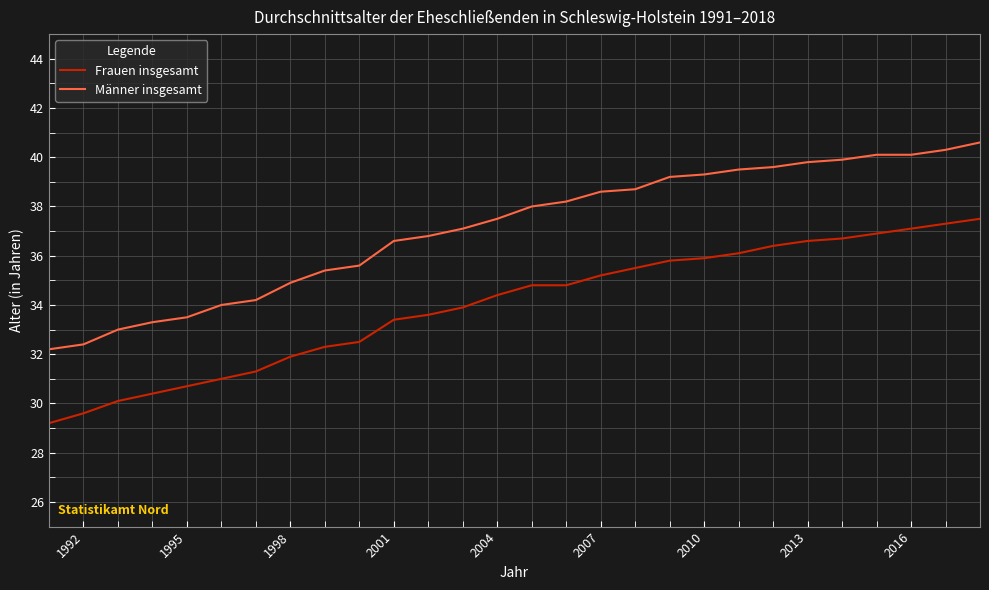

True or false: Frauen insgesamt and Männer insgesamt cross at least once.

False